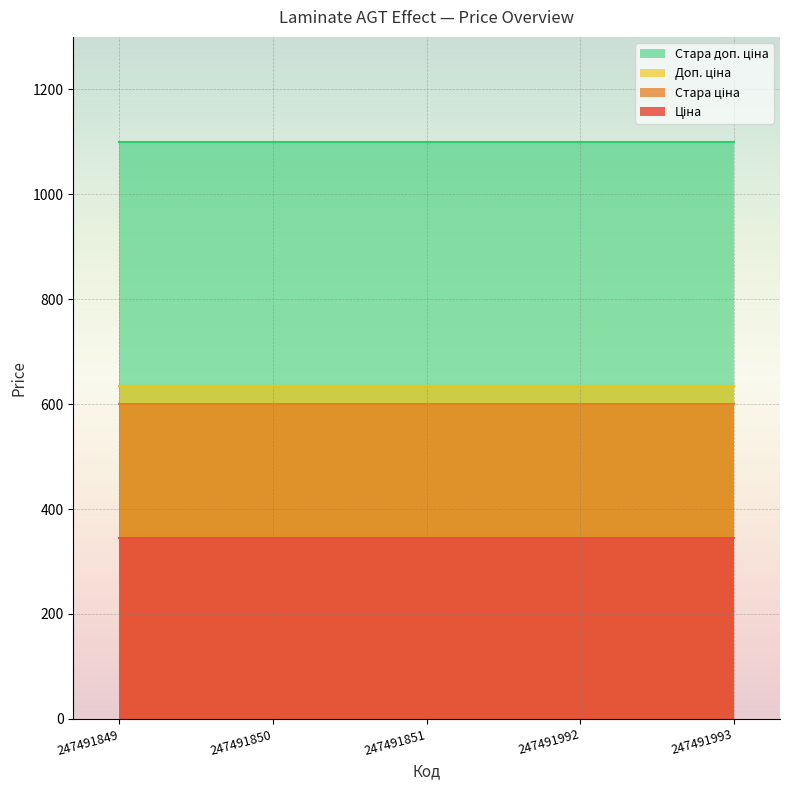

What is the sum of all Стара доп. ціна values?

5500.1